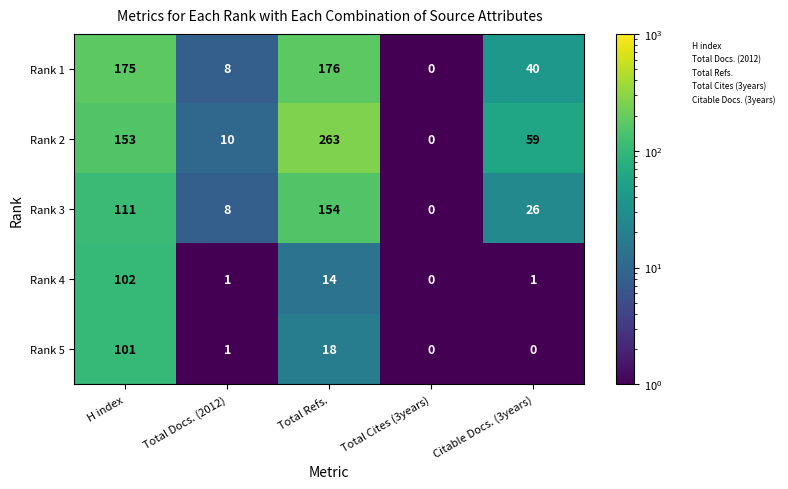

Reading left to right, what are all the values shown in this chart?

Rank 1: 175	8	176	0	40
Rank 2: 153	10	263	0	59
Rank 3: 111	8	154	0	26
Rank 4: 102	1	14	0	1
Rank 5: 101	1	18	0	0